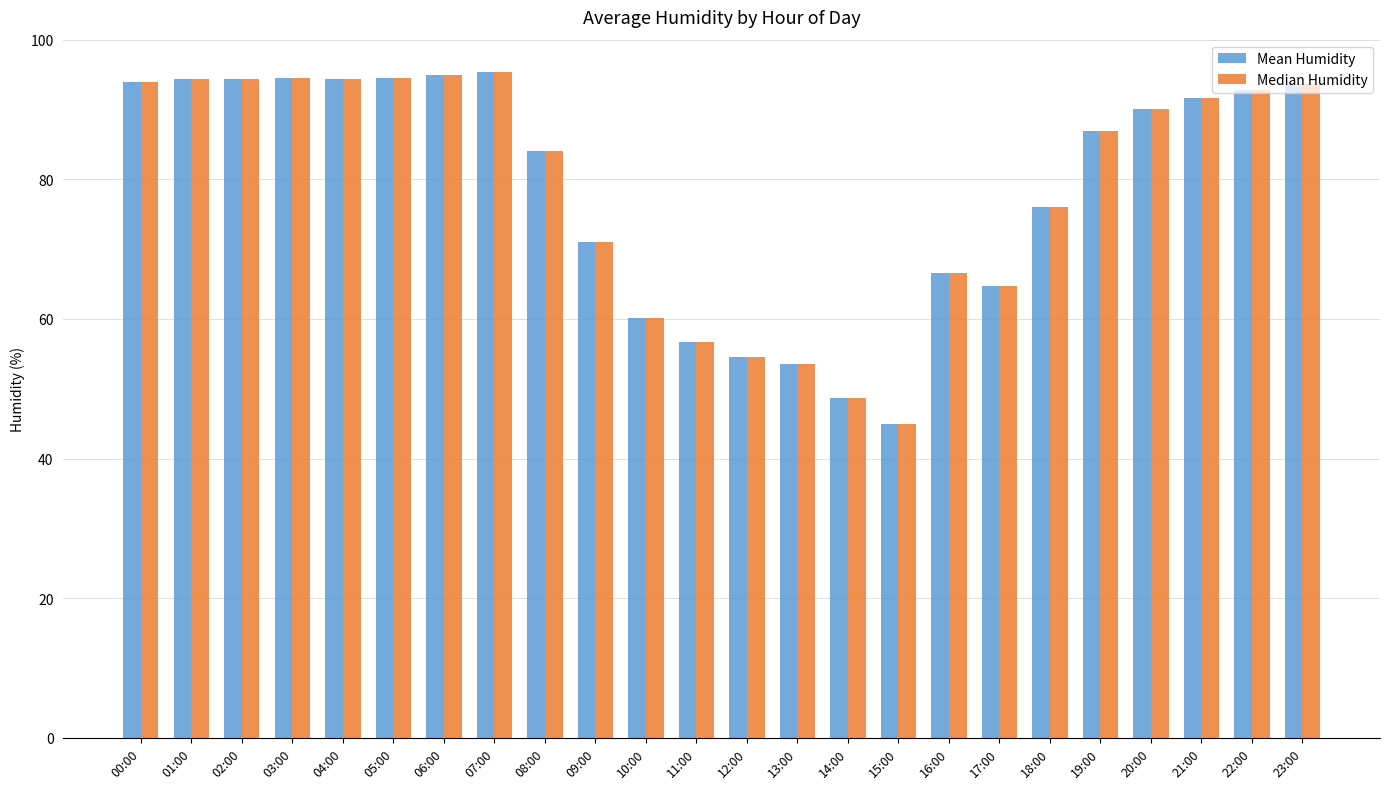

True or false: Median Humidity has a value of 84.1 at 08:00.

True